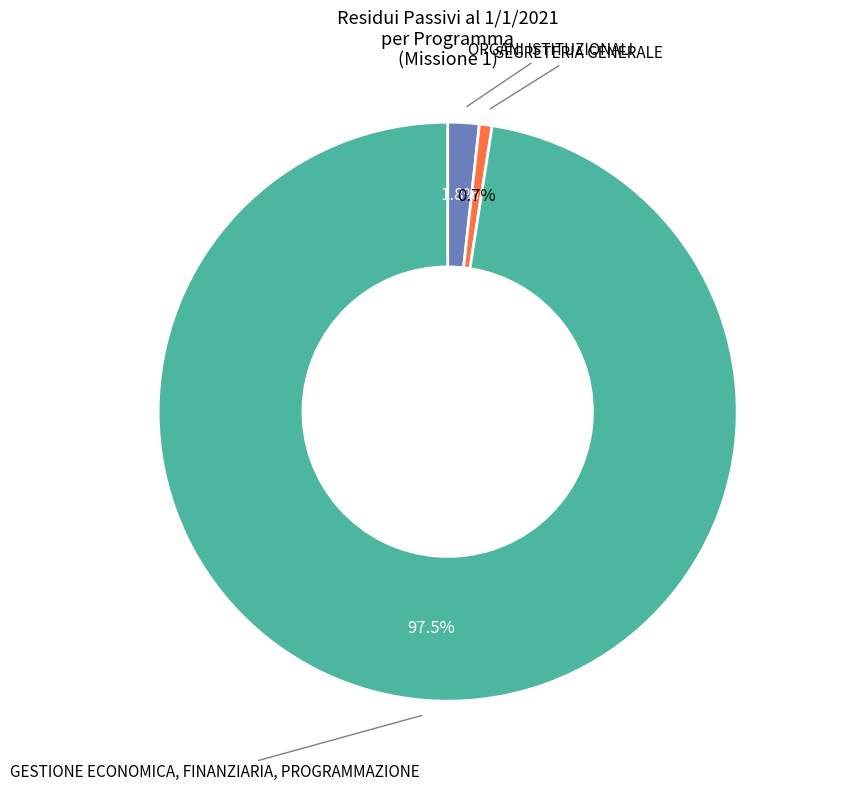

How much of the chart is everything except SEGRETERIA GENERALE?

99.3%